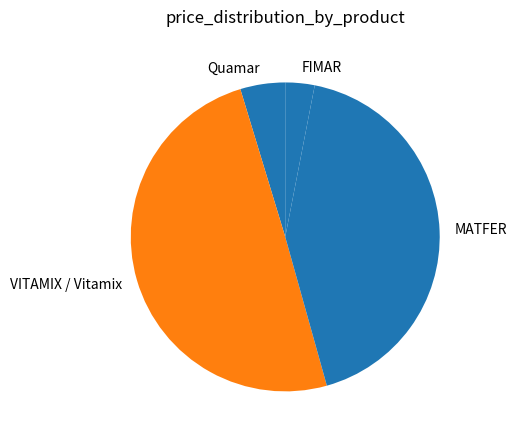

What is the ratio of the value at MATFER to the value at Quamar?

9.1